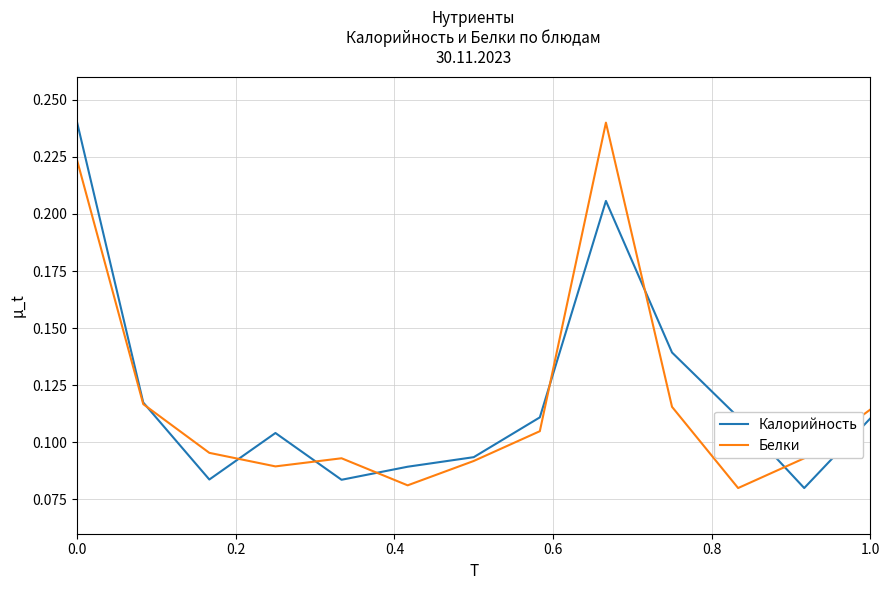

What are all the series names shown in the legend?

Калорийность, Белки